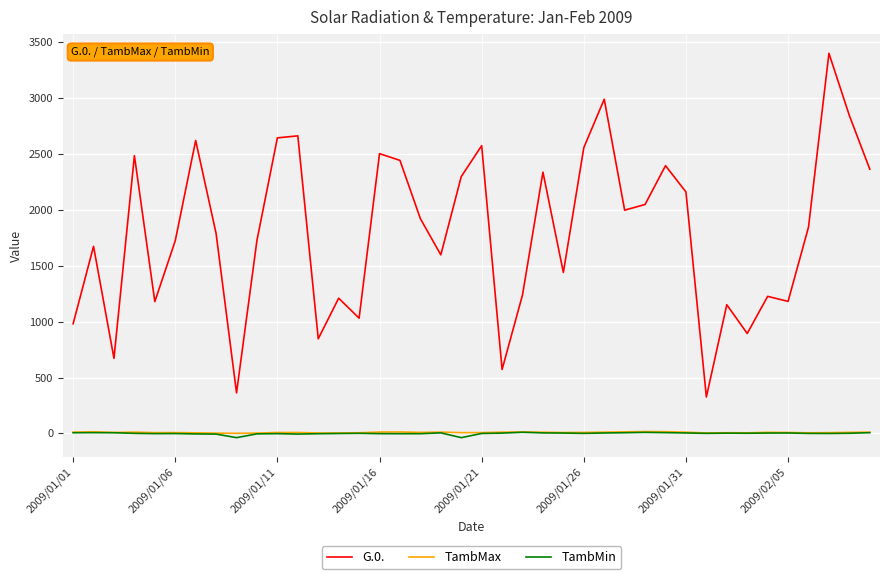

Which series has the largest total across all categories?

G.0.